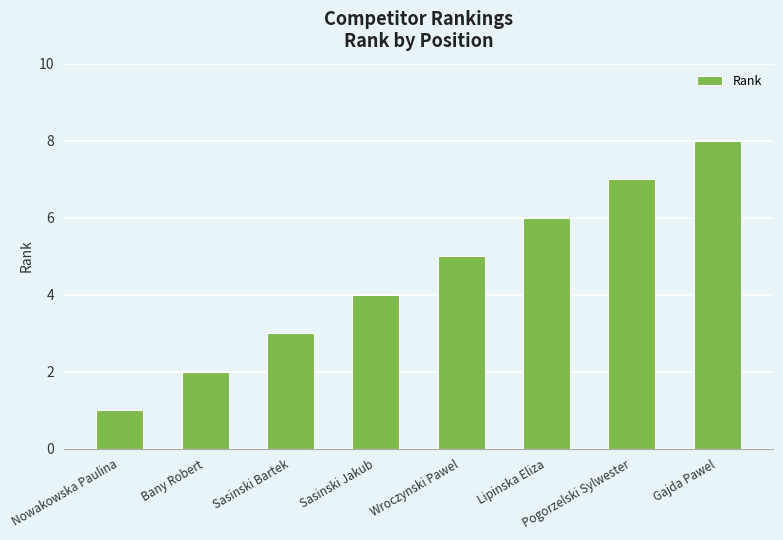

What is the change in value from Nowakowska Paulina to Lipinska Eliza?

+5